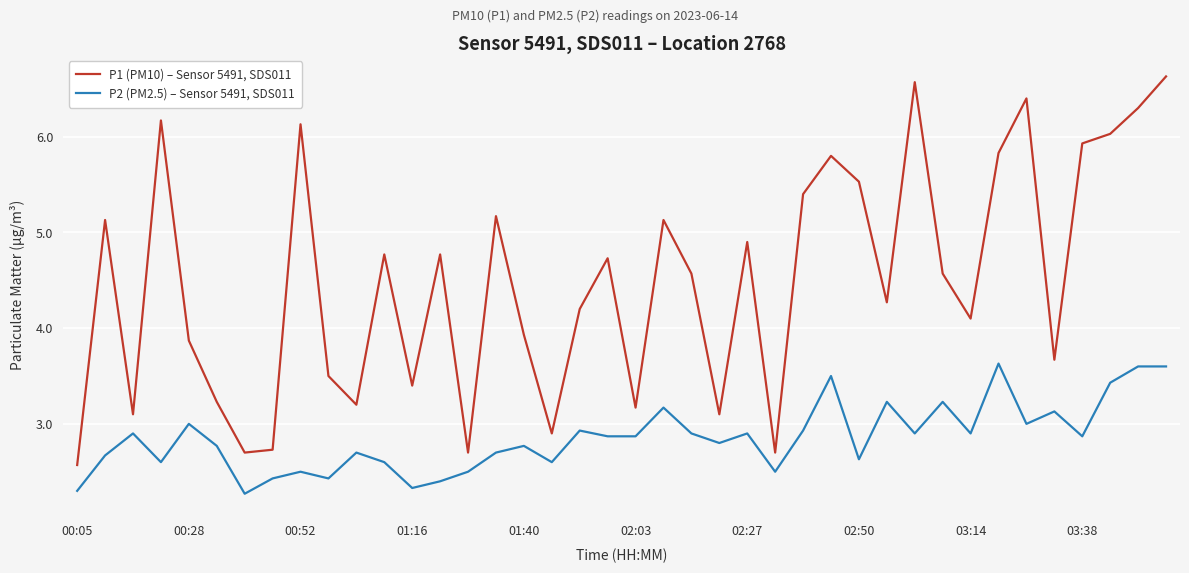

What is the difference between the maximum and minimum values in the P1 (PM10) – Sensor 5491, SDS011 series?

4.1